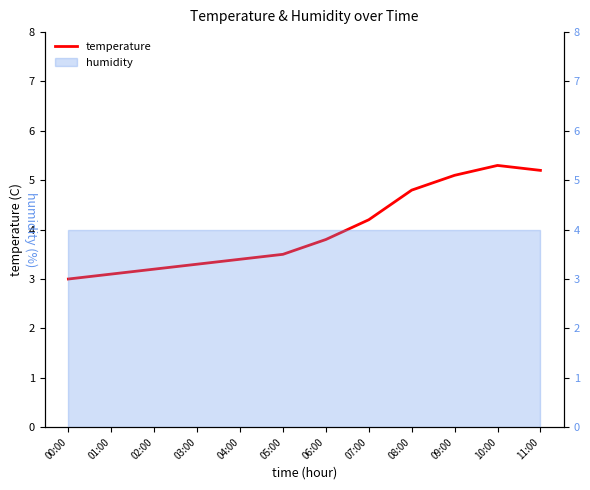

What is the difference between the maximum and minimum values?

2.3